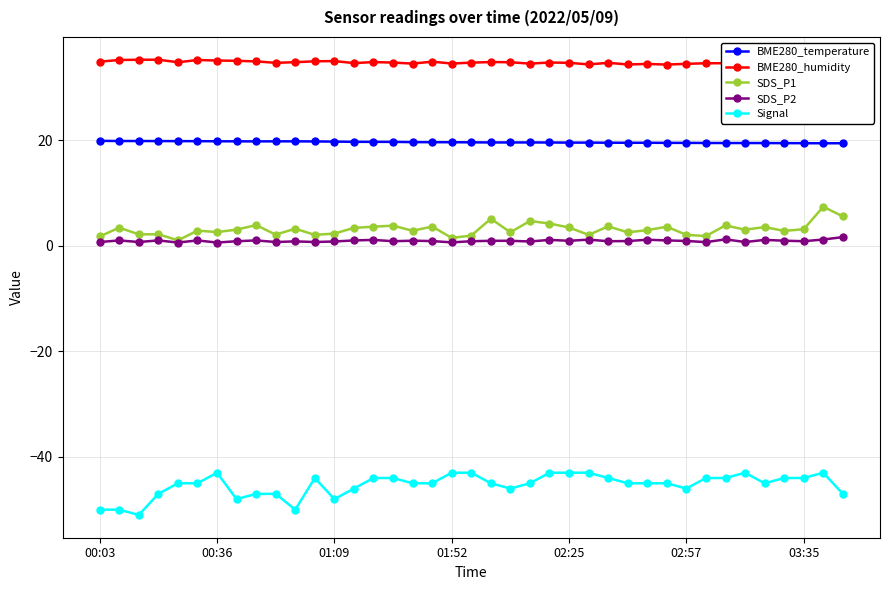

True or false: BME280_humidity has more than 2 interior local peaks.

True